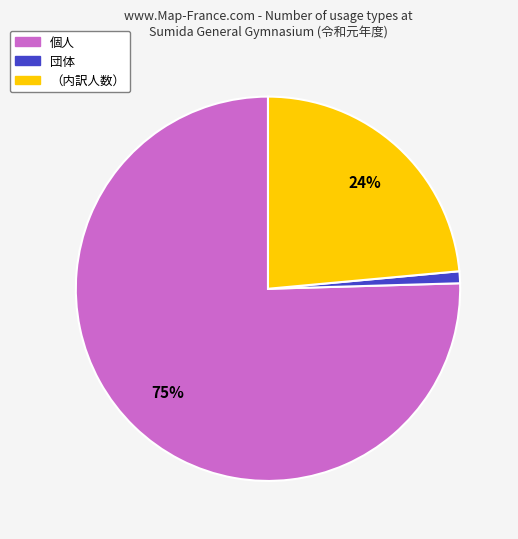

Is the sum of 個人 and 団体 greater than half?

Yes